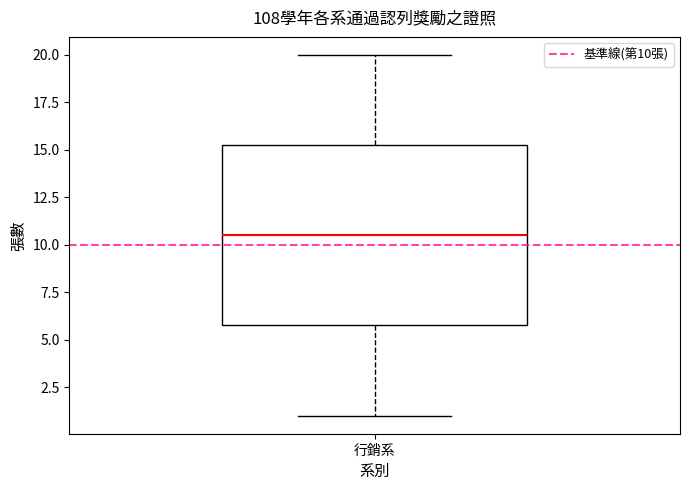

Transcribe this box plot: give where the median line is, the range the box spans, and where the two whiskers end, as read against the y-axis. The values are not printed on the chart, so give them approximately, as read against the axis.

median 10.5, box 6.0 to 15.5, whiskers 1.0 to 20.0